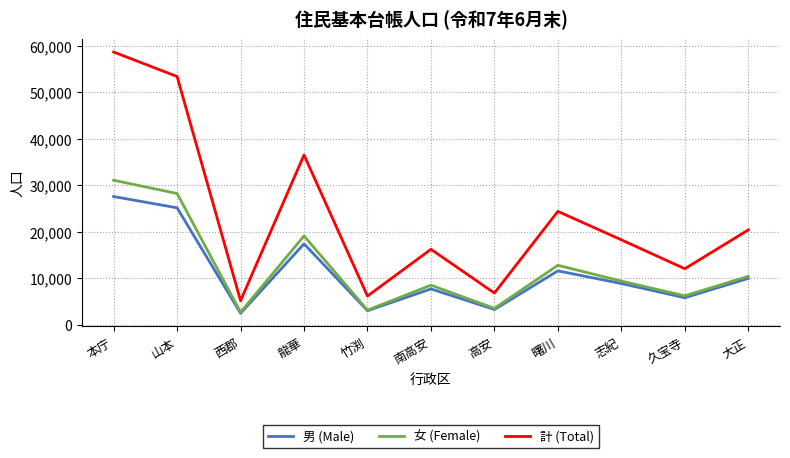

What is the greatest value displayed?

58656